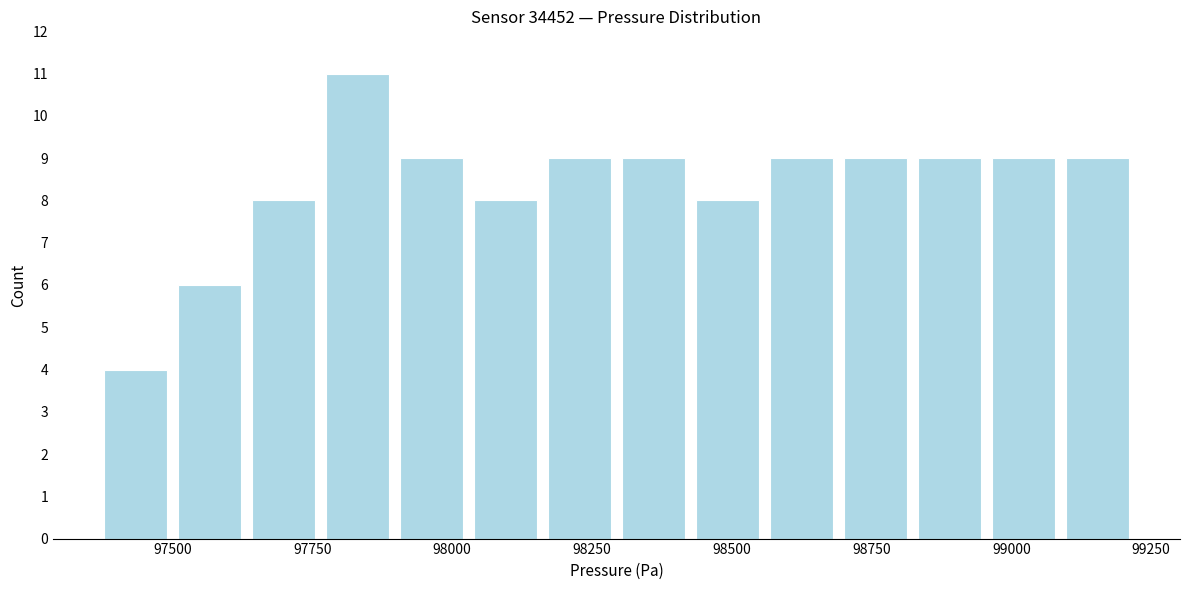

Read against the x-axis, roughly where is the centre of the tallest bar?

97850